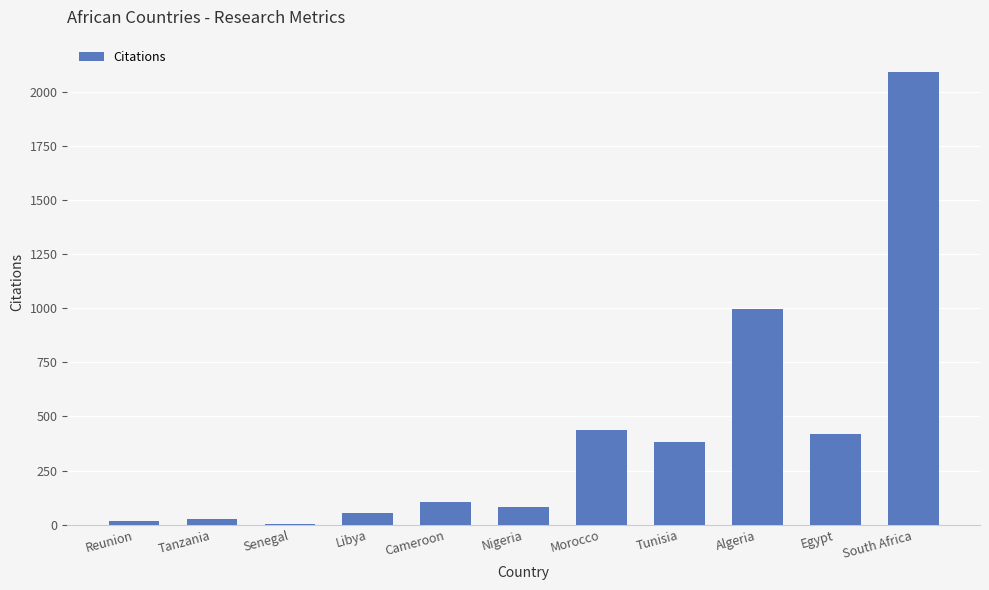

Is it true that the value at Egypt is 748?

False